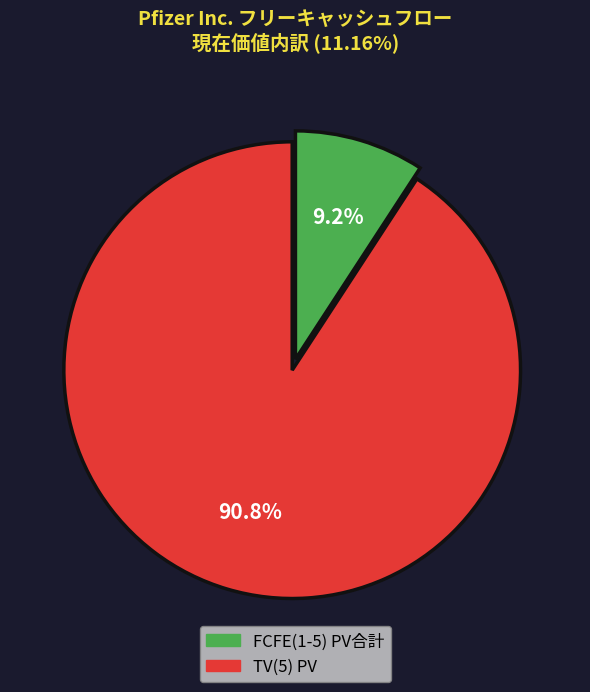

Does any single category account for the majority?

Yes